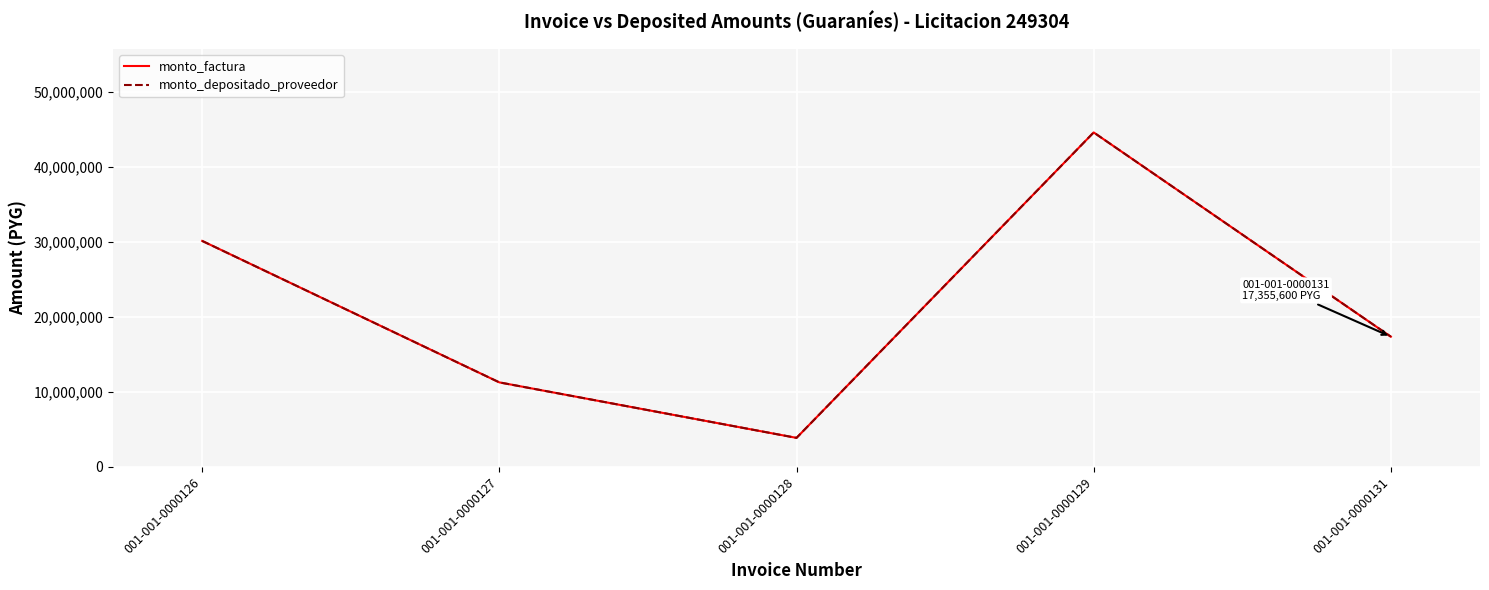

Between 001-001-0000126 and 001-001-0000128, which series saw the biggest shift?

monto_factura